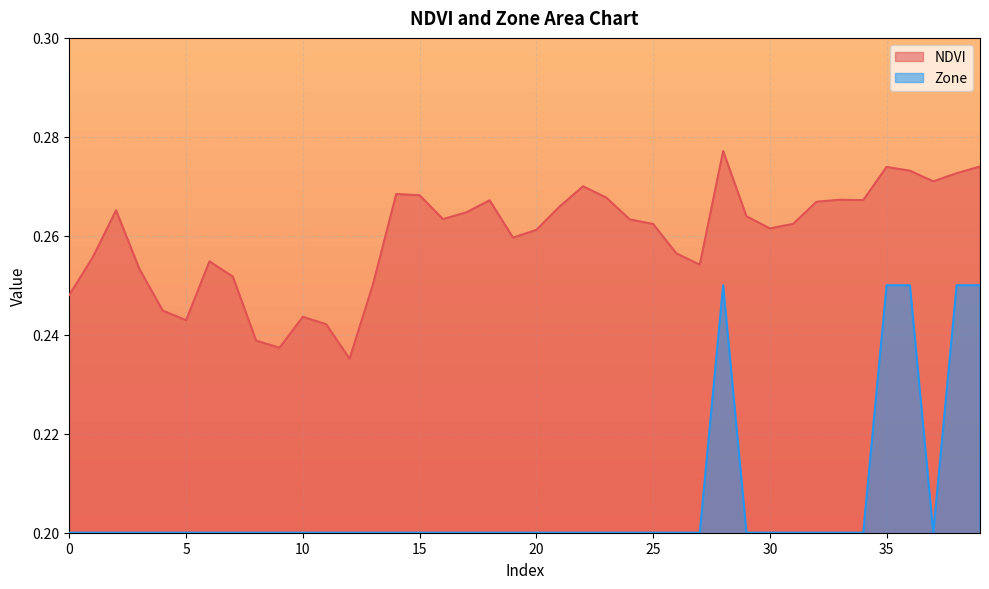

True or false: Zone and NDVI intersect in this chart.

False